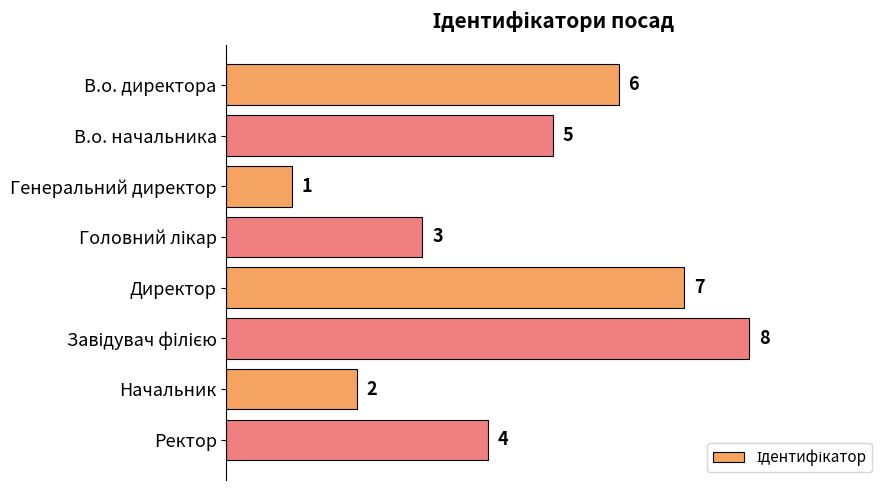

Are the bars horizontal?

Yes